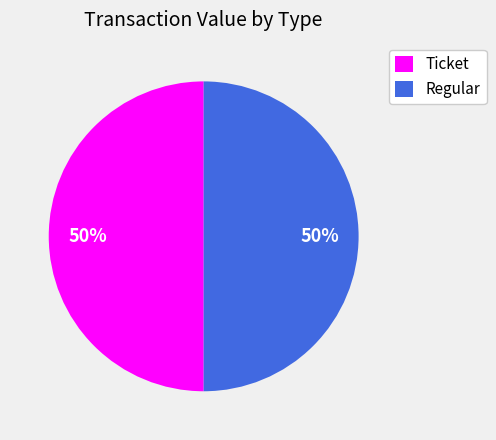

Is it true that Regular is 41% of the pie?

False